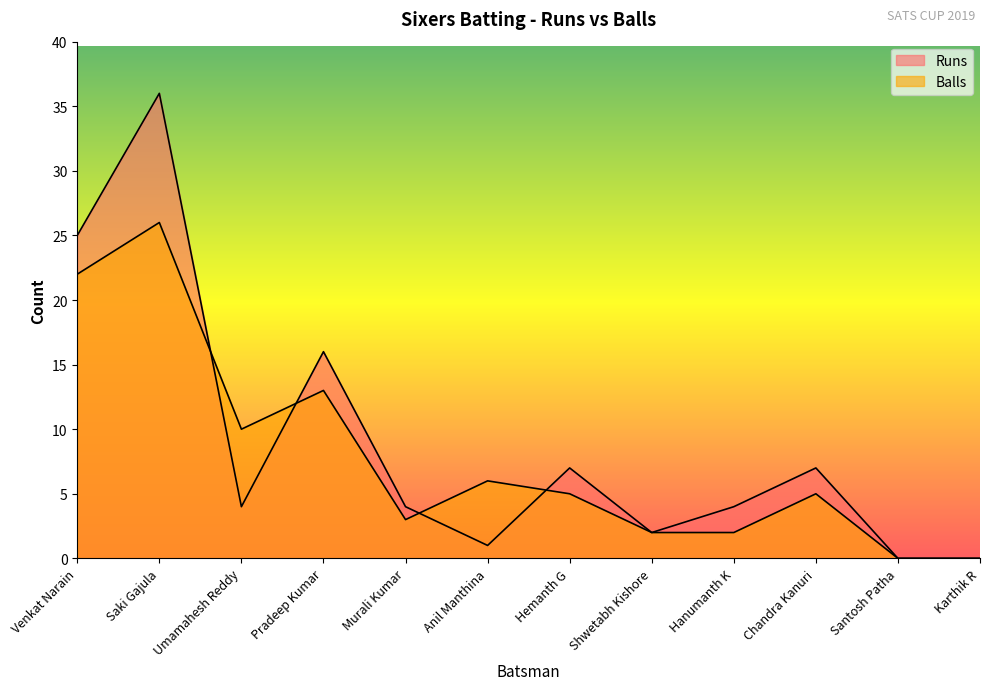

The value of Balls at Umamahesh Reddy is 16. True or false?

False